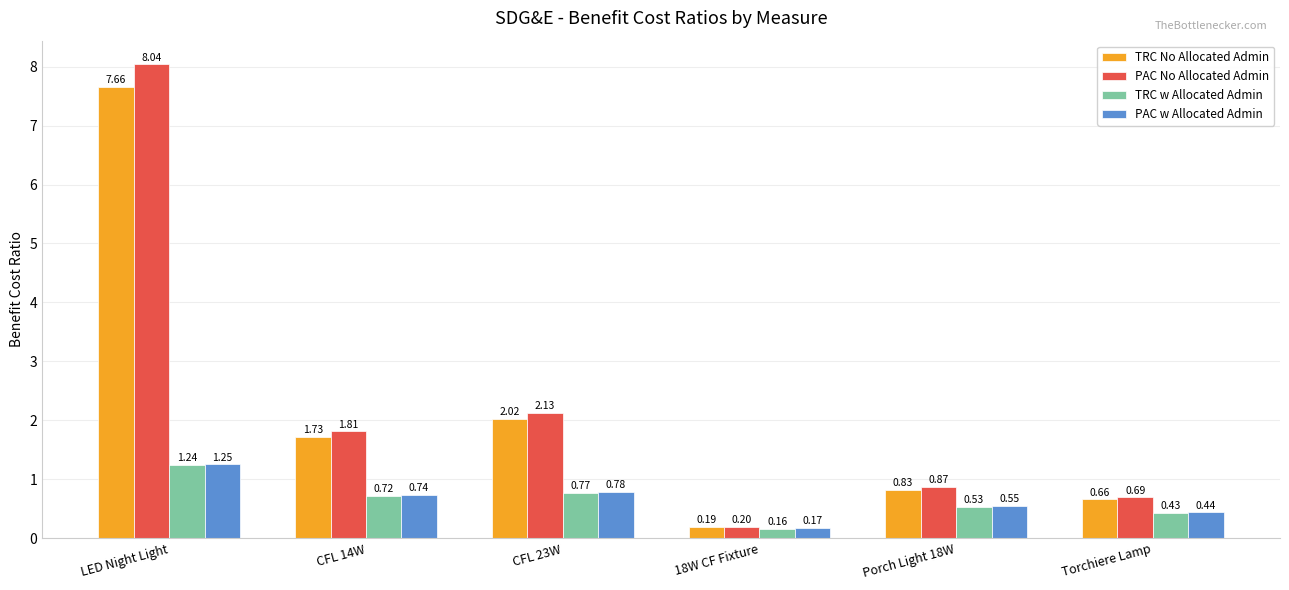

At how many categories does at least one series exceed 5?

1